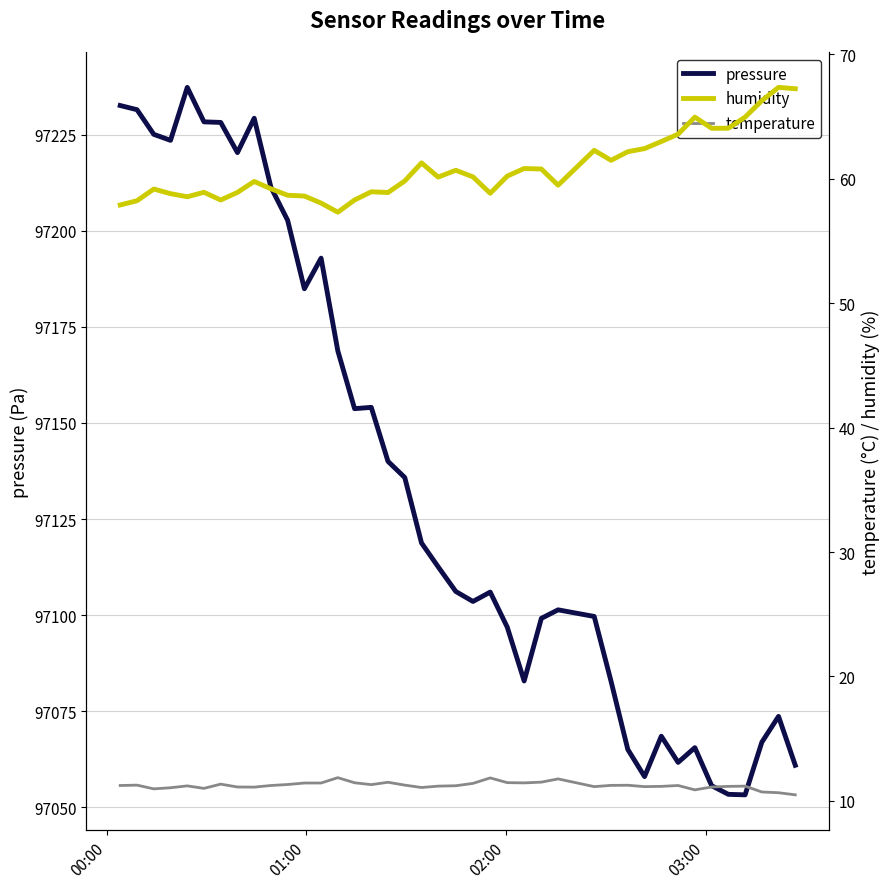

What is the maximum value for pressure?

97237.3